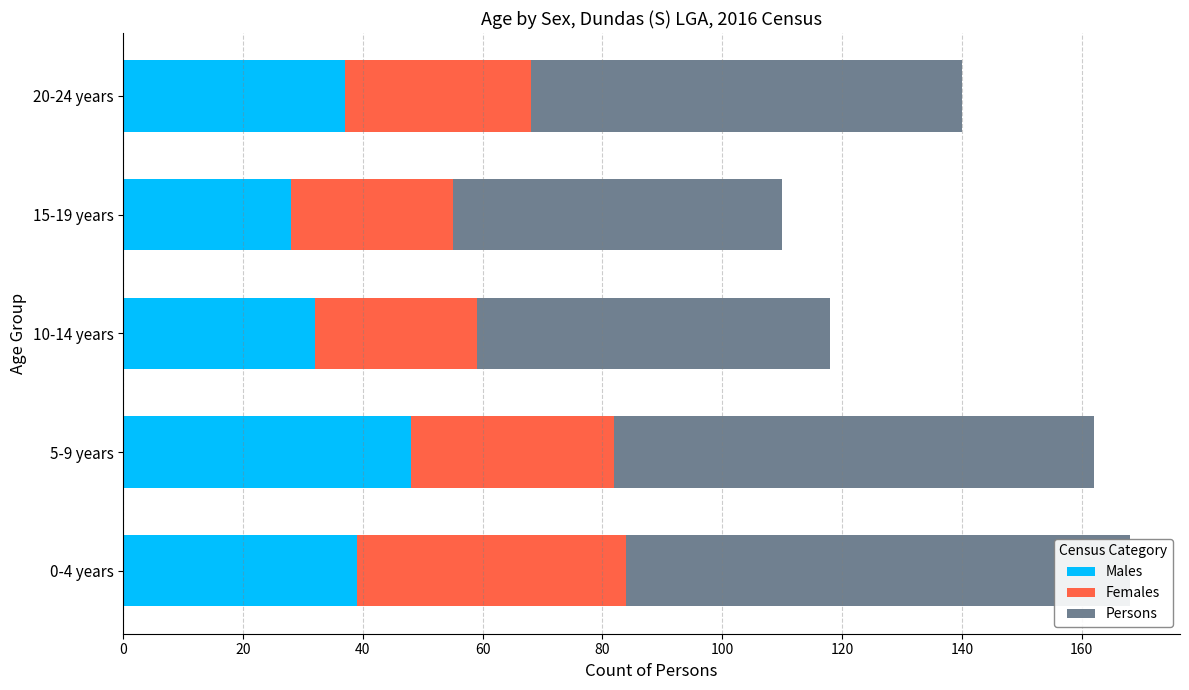

Count the Females values in the range 27 to 34.

4